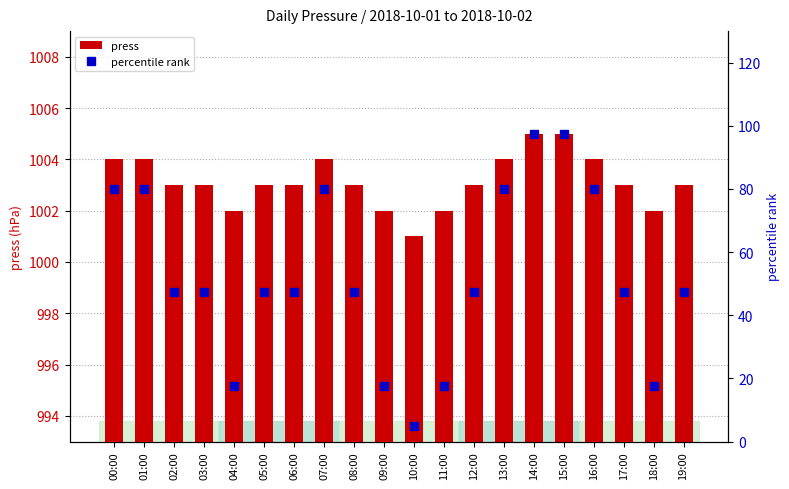

True or false: percentile rank has a value of 47.5 at 12:00.

True